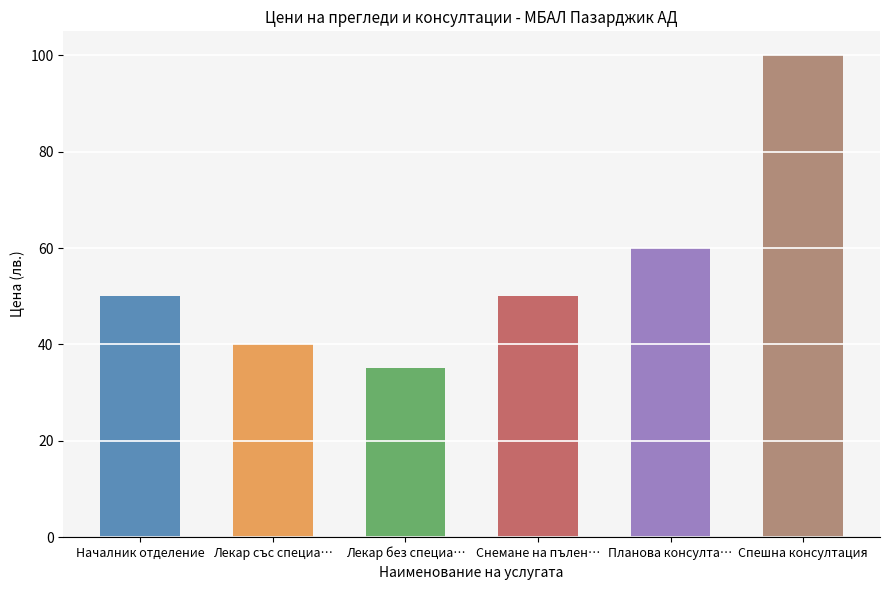

True or false: the data shows 66 at Снемане на пълен….

False